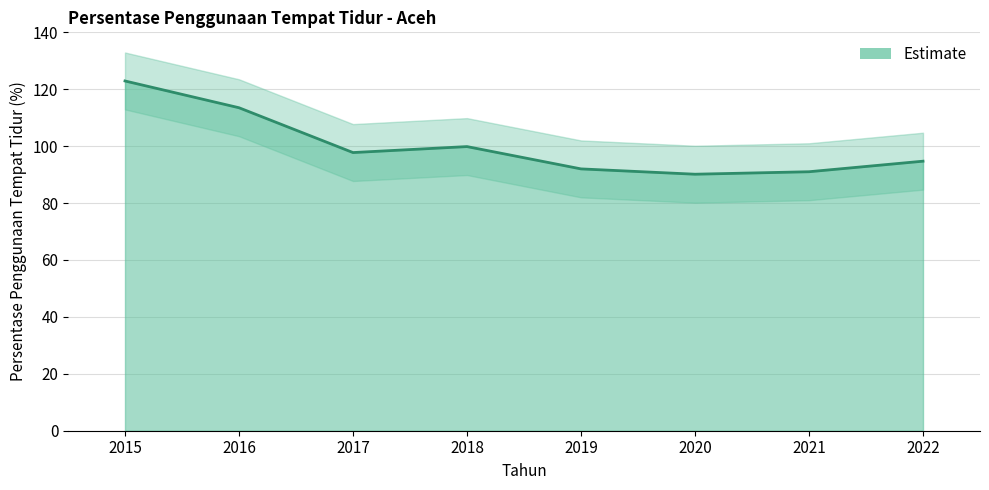

What is the value of the 3rd point from the left?

97.8